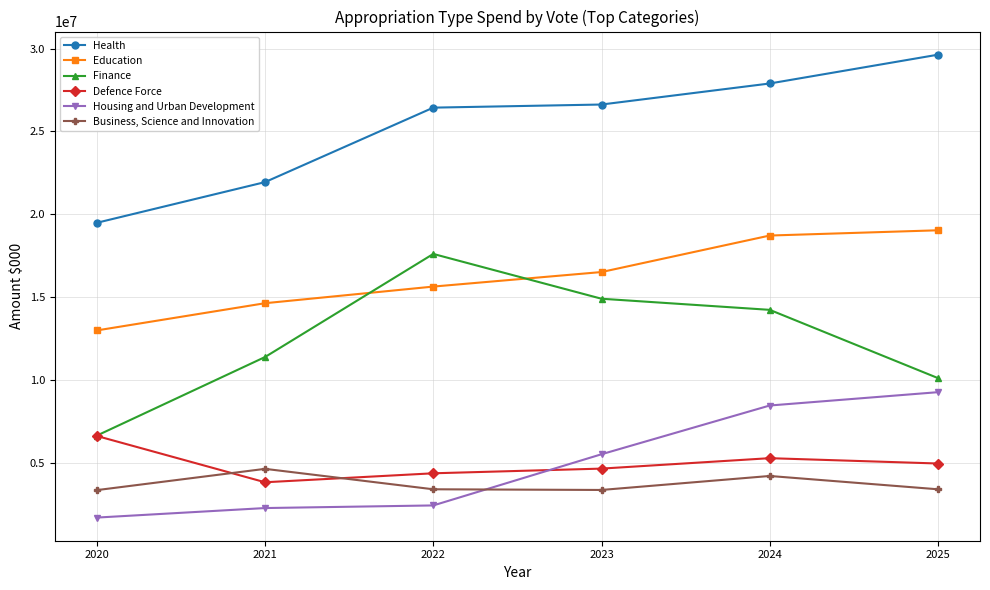

What is the highest value of the Finance series?

17605244